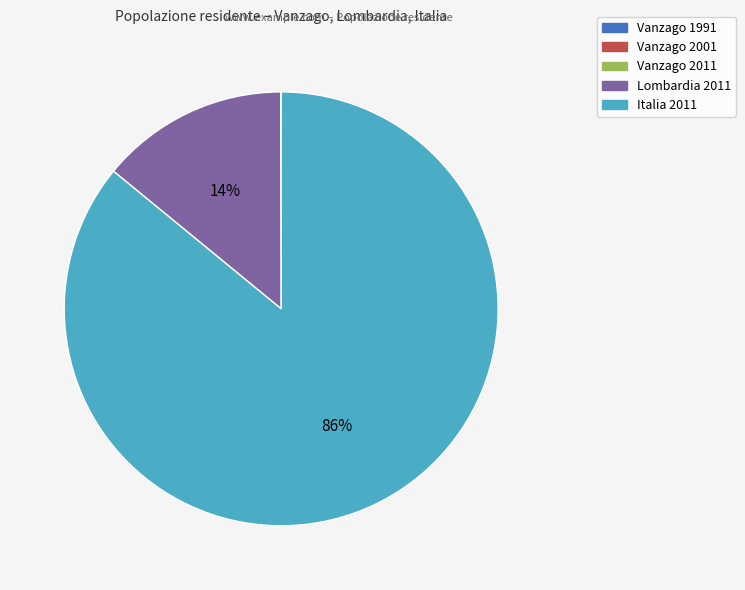

Is it true that Italia 2011 is 86% of the pie?

True